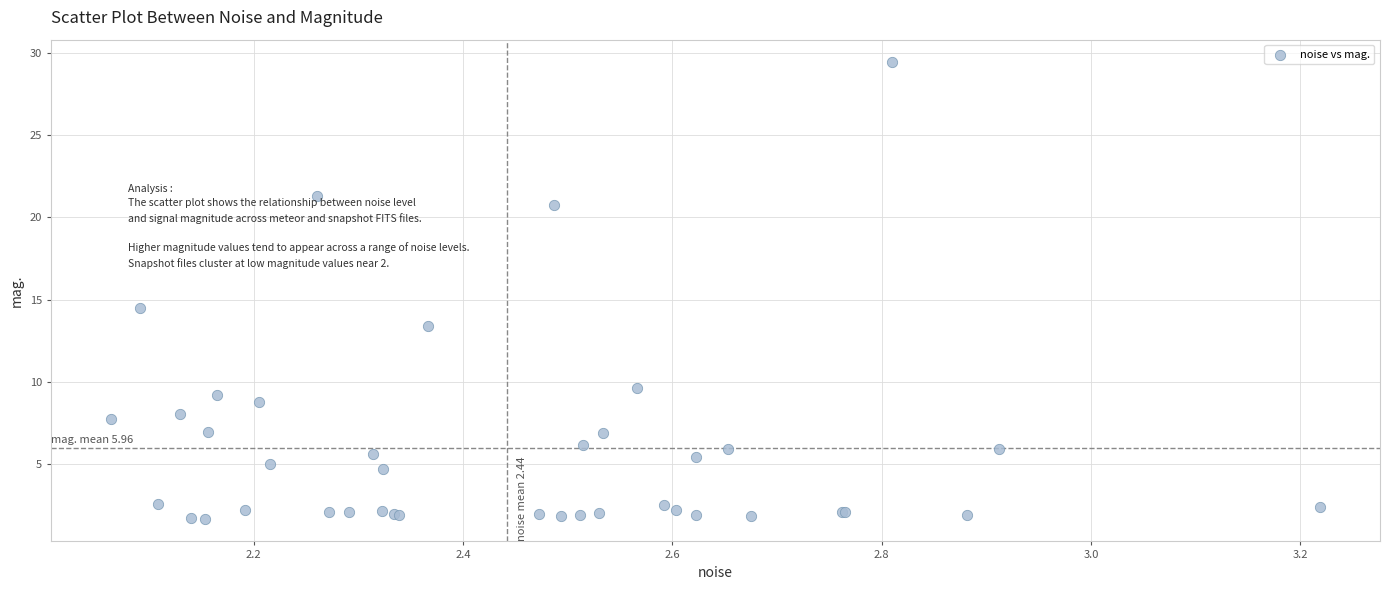

What Y value in the scatter plot is closest to 15?

14.5